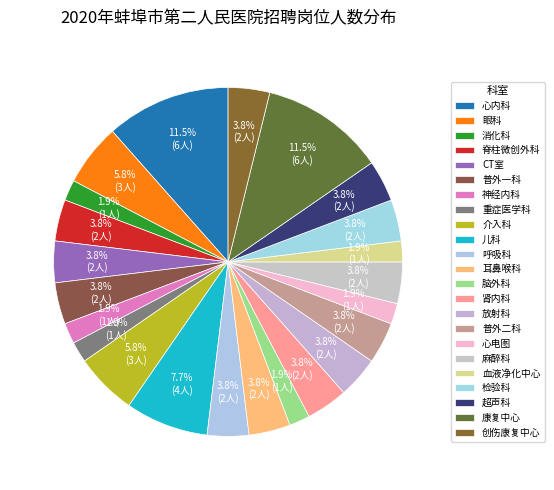

How many segments does this pie chart have?

23